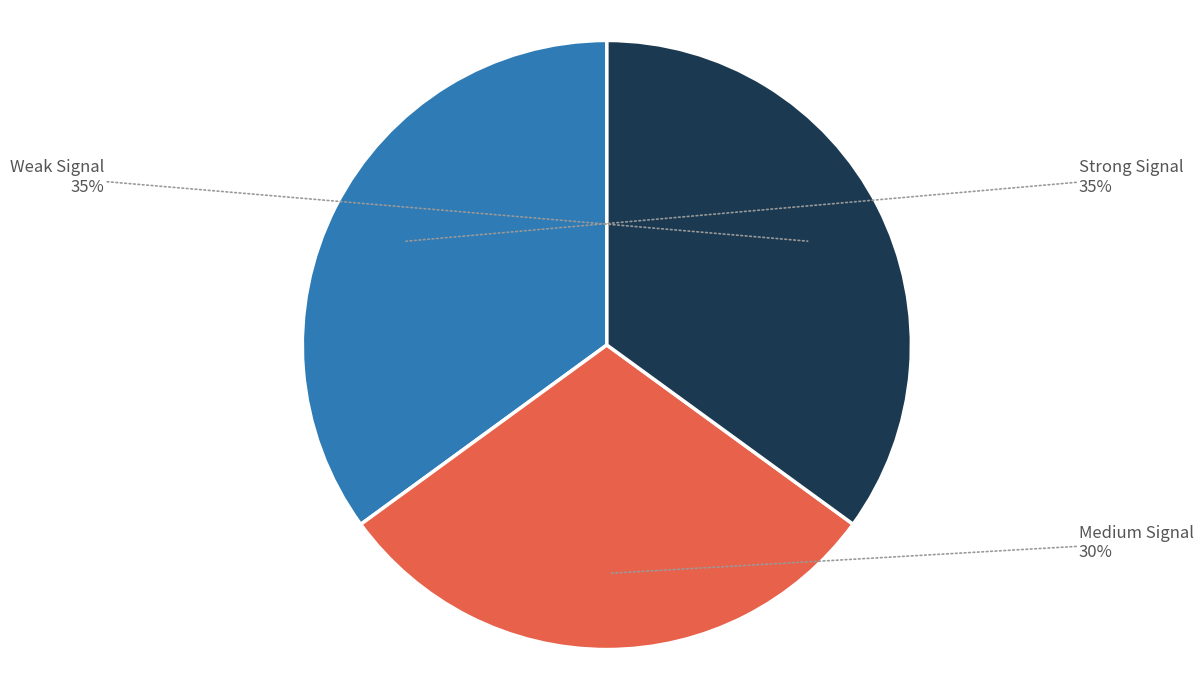

Is there a majority slice in this chart?

No